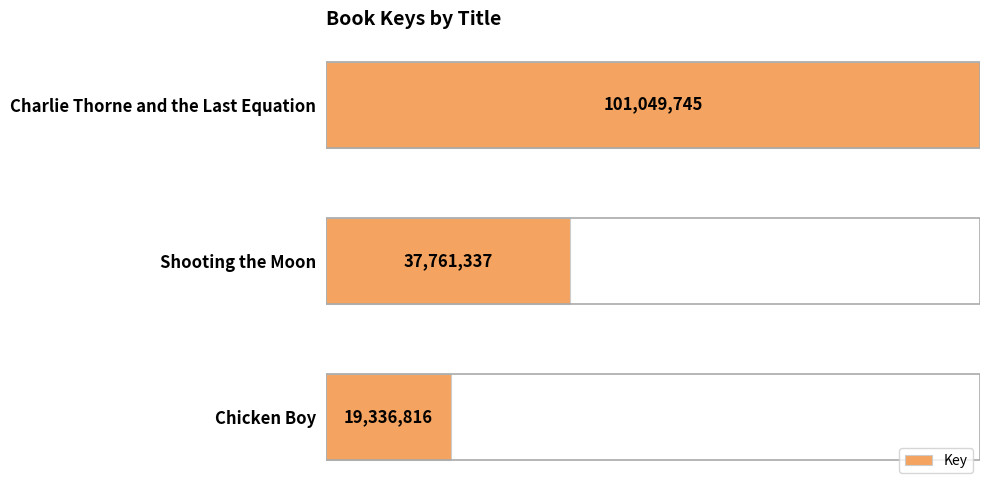

Reading top to bottom, extract all data points from this chart.

Charlie Thorne and the Last Equation=101049745	Shooting the Moon=37761337	Chicken Boy=19336816